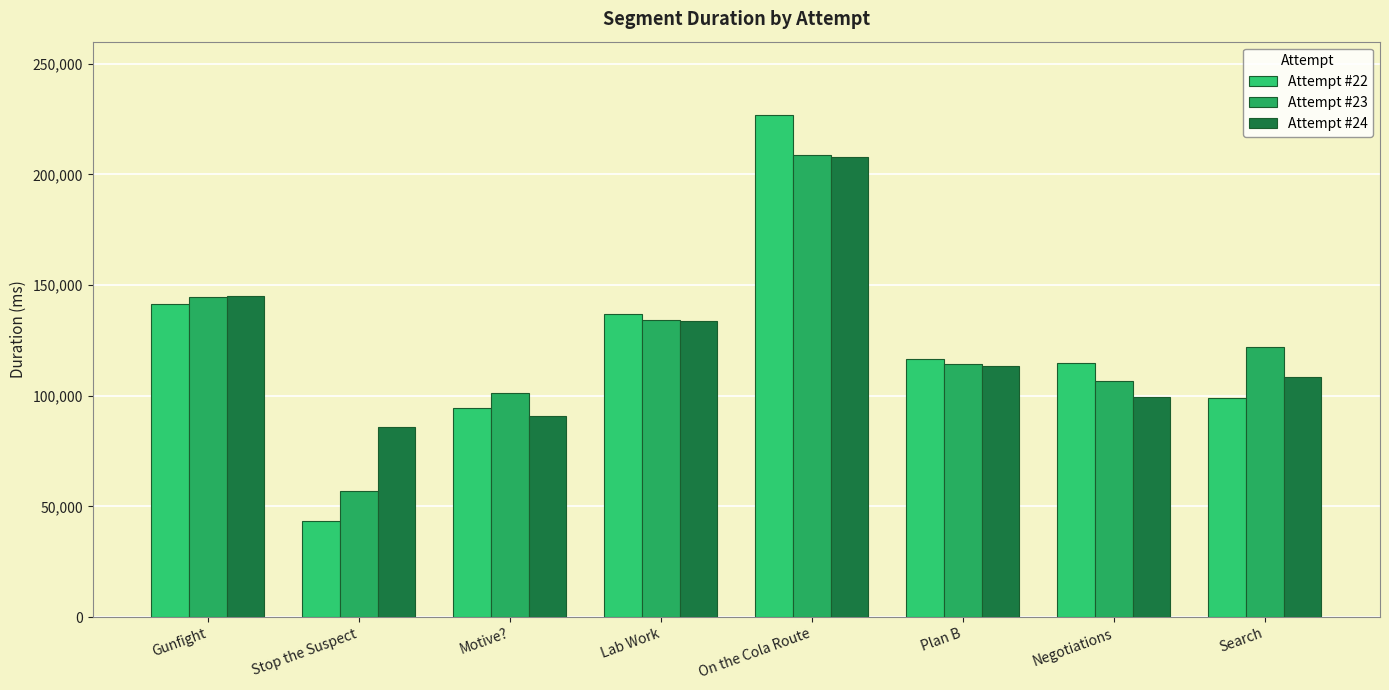

Which label corresponds to the smallest value in the chart?

Stop the Suspect